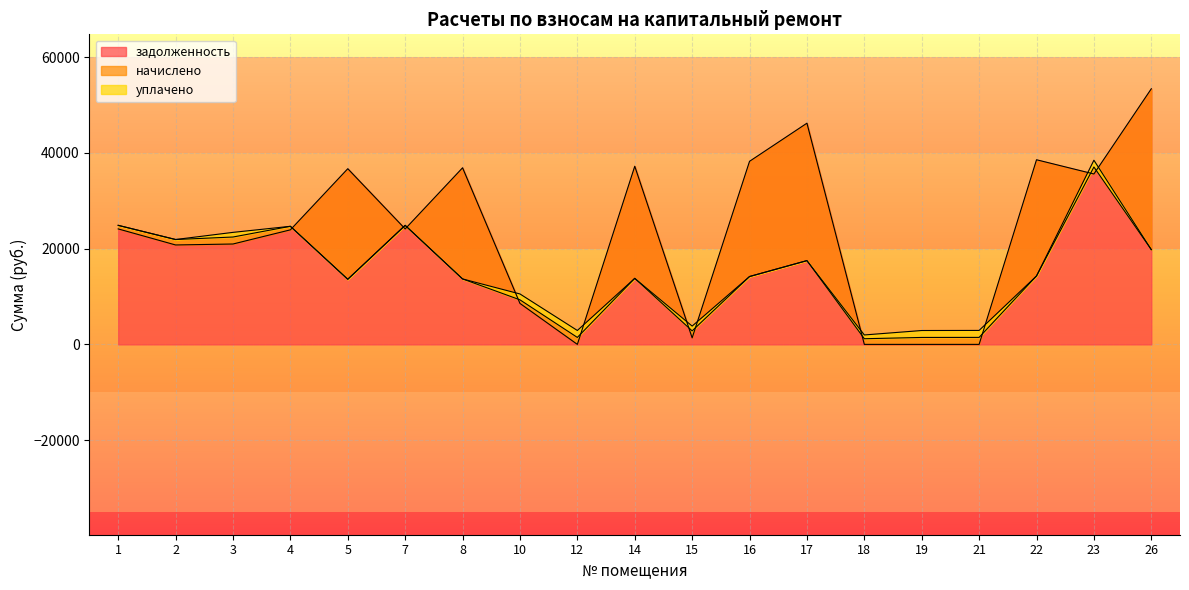

The value of задолженность at 2 is 11169.0. True or false?

False